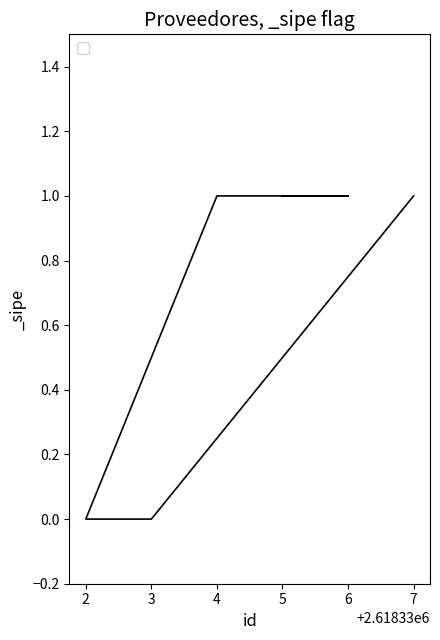

Reading left to right, transcribe all the data shown in this chart.

1	1	1	0	0	1